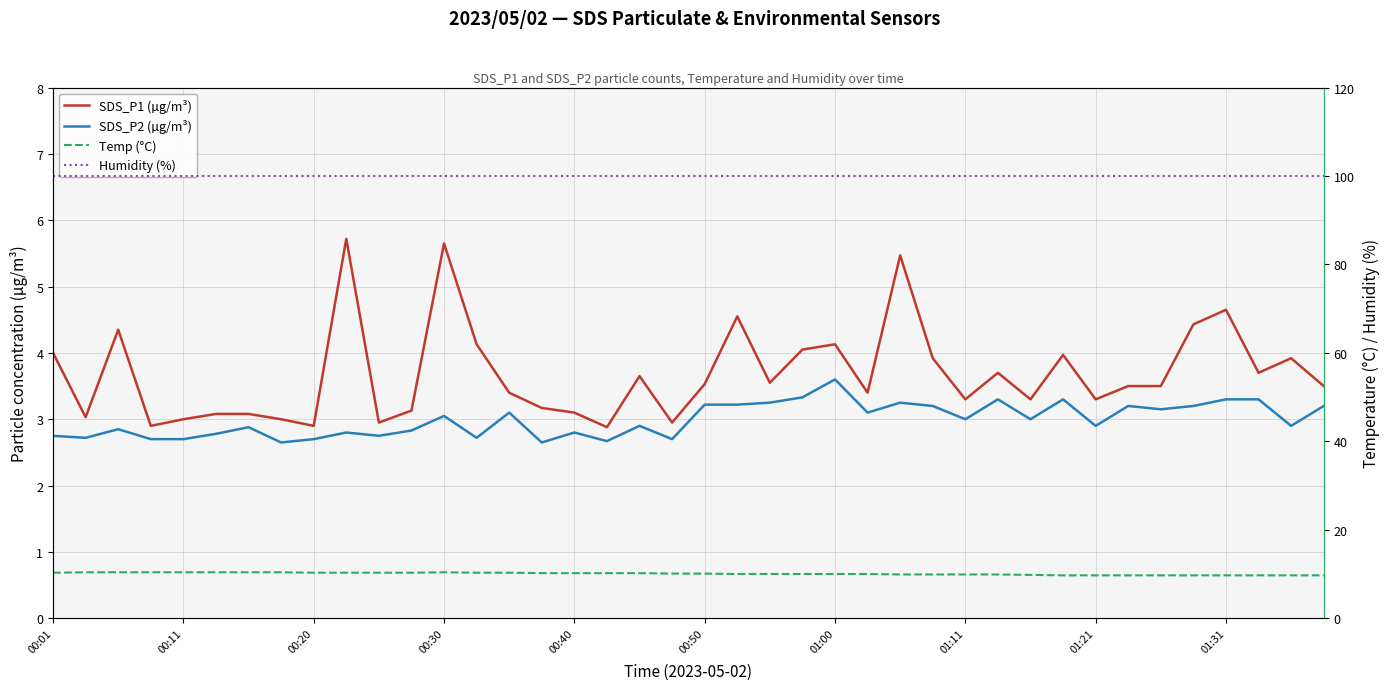

Is the value of Humidity (%) at 29 greater than the value of SDS_P2 (µg/m³) at 31?

Yes